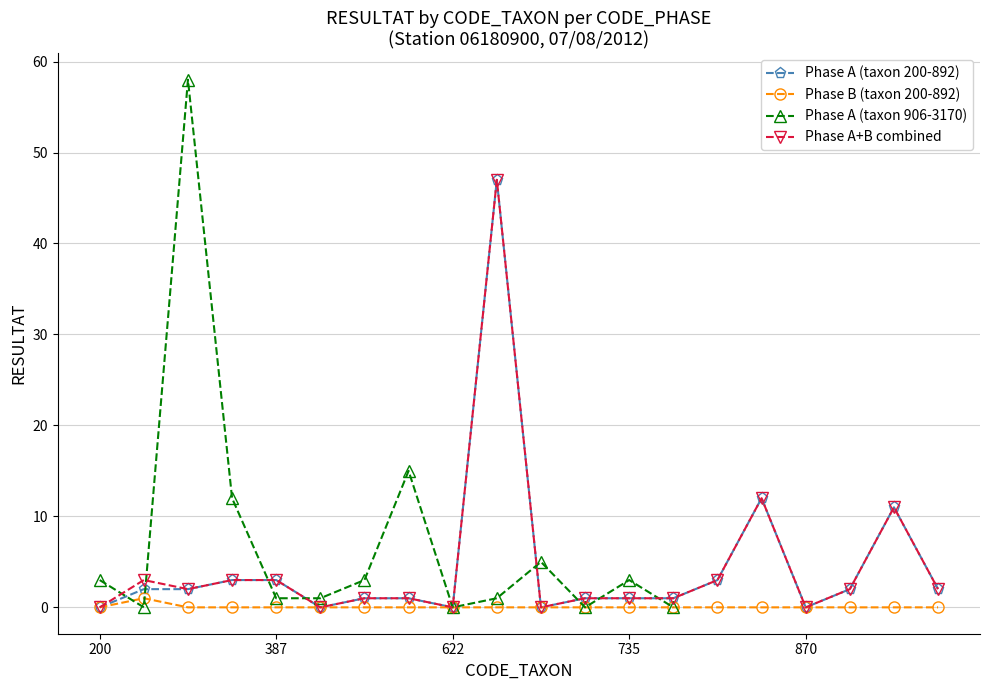

The Phase B (taxon 200-892) series shows 0 at 870. True or false?

True